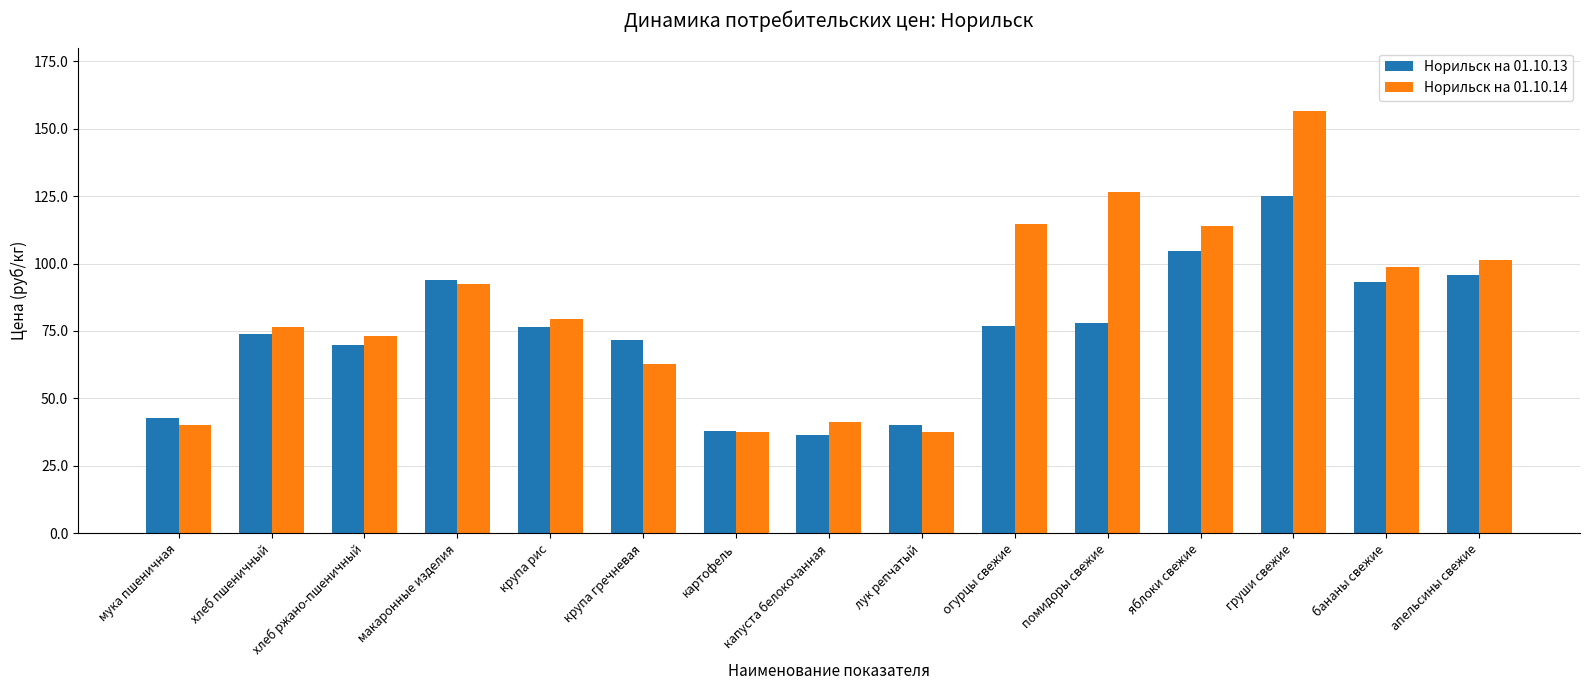

The Норильск на 01.10.13 series shows 76.7 at огурцы свежие. True or false?

True